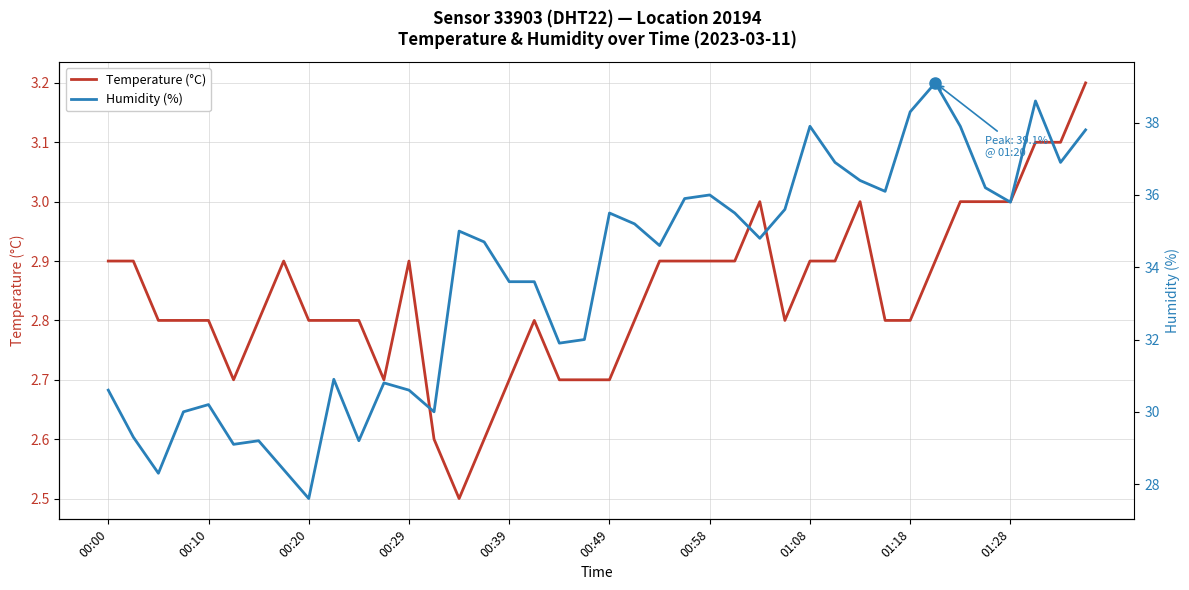

List the series in order of their overall mean, lowest first.

Temperature (°C), Humidity (%)